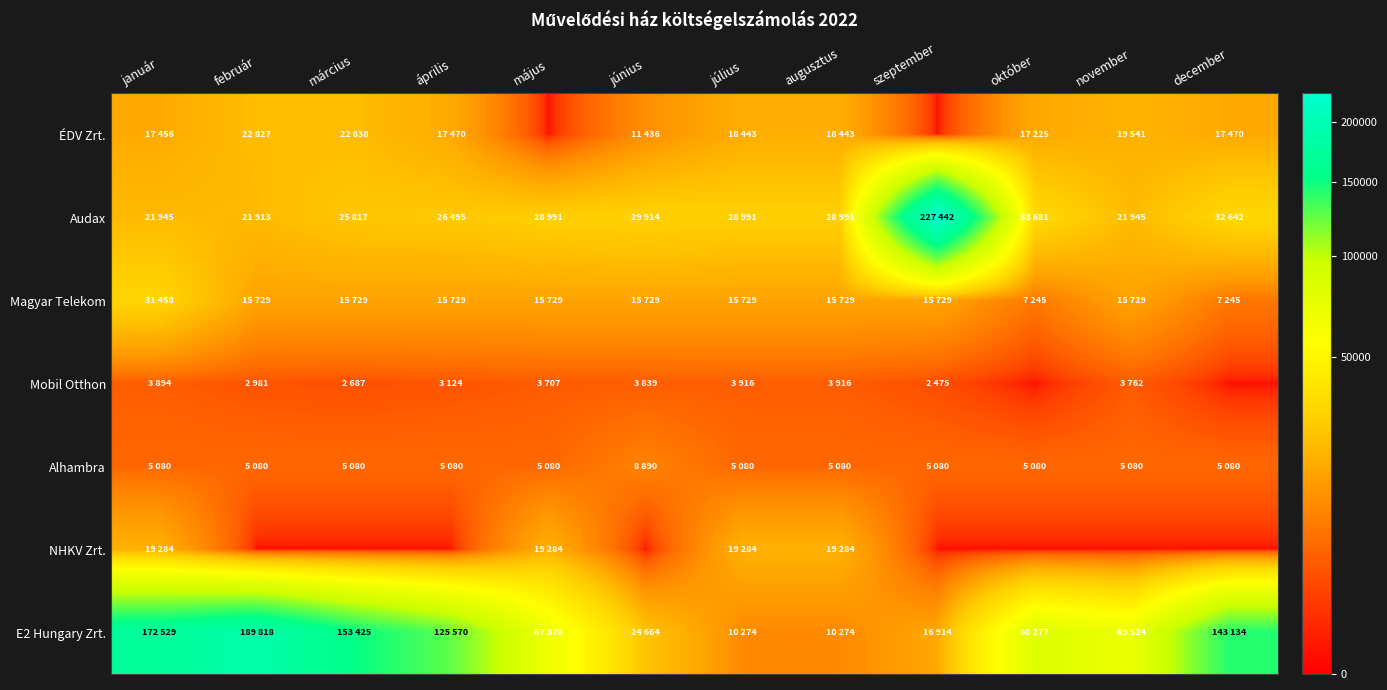

At which category is the sum across all series the highest?

január